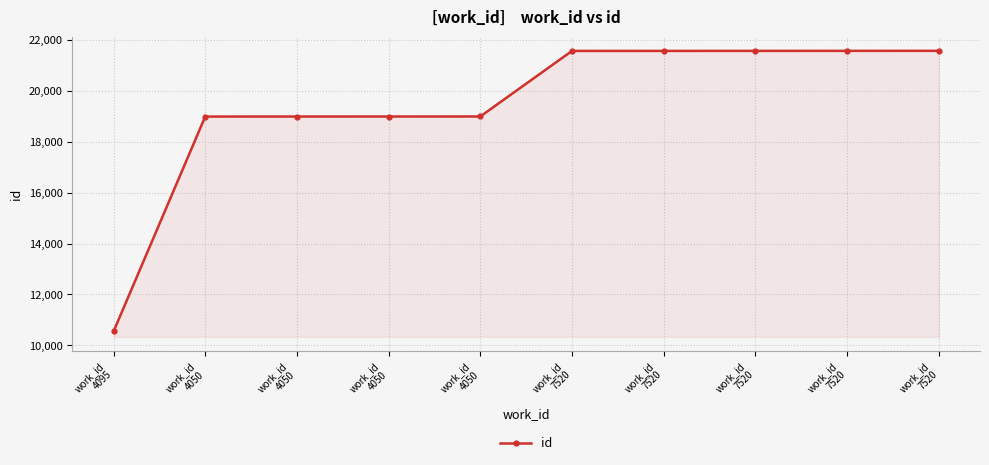

What is the value of the 5th point from the left?

18994